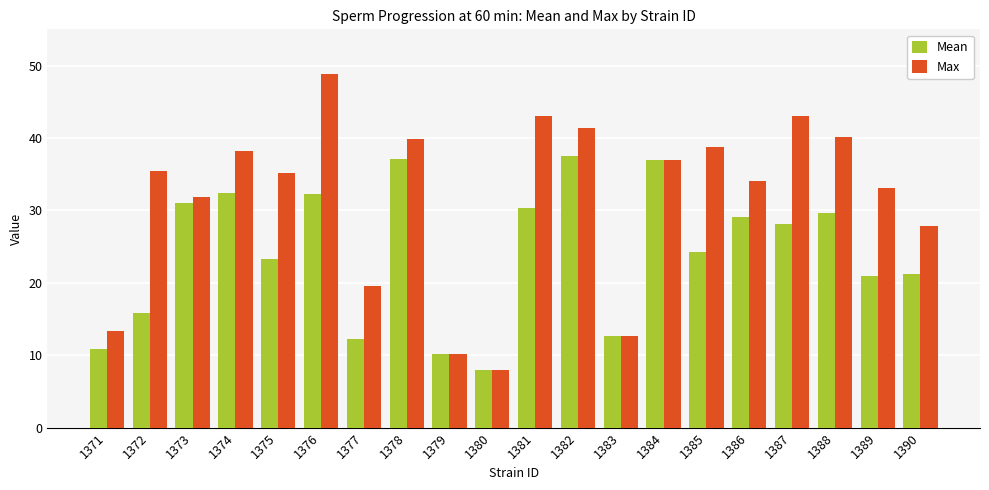

Between 1379 and 1382, which series saw the biggest shift?

Max